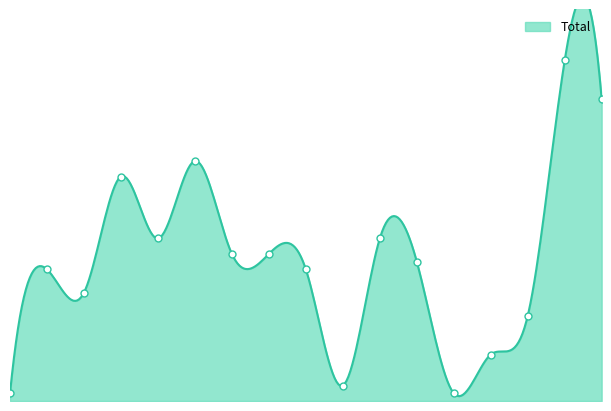

What is the minimum value shown in the chart?

1